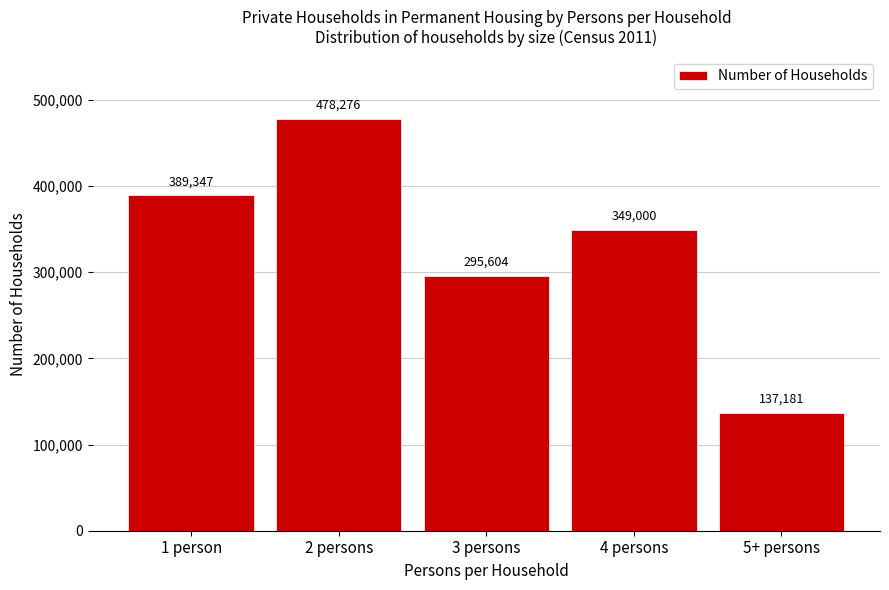

Reading left to right, list all the values displayed in this chart.

1 person=389347	2 persons=478276	3 persons=295604	4 persons=349000	5+ persons=137181